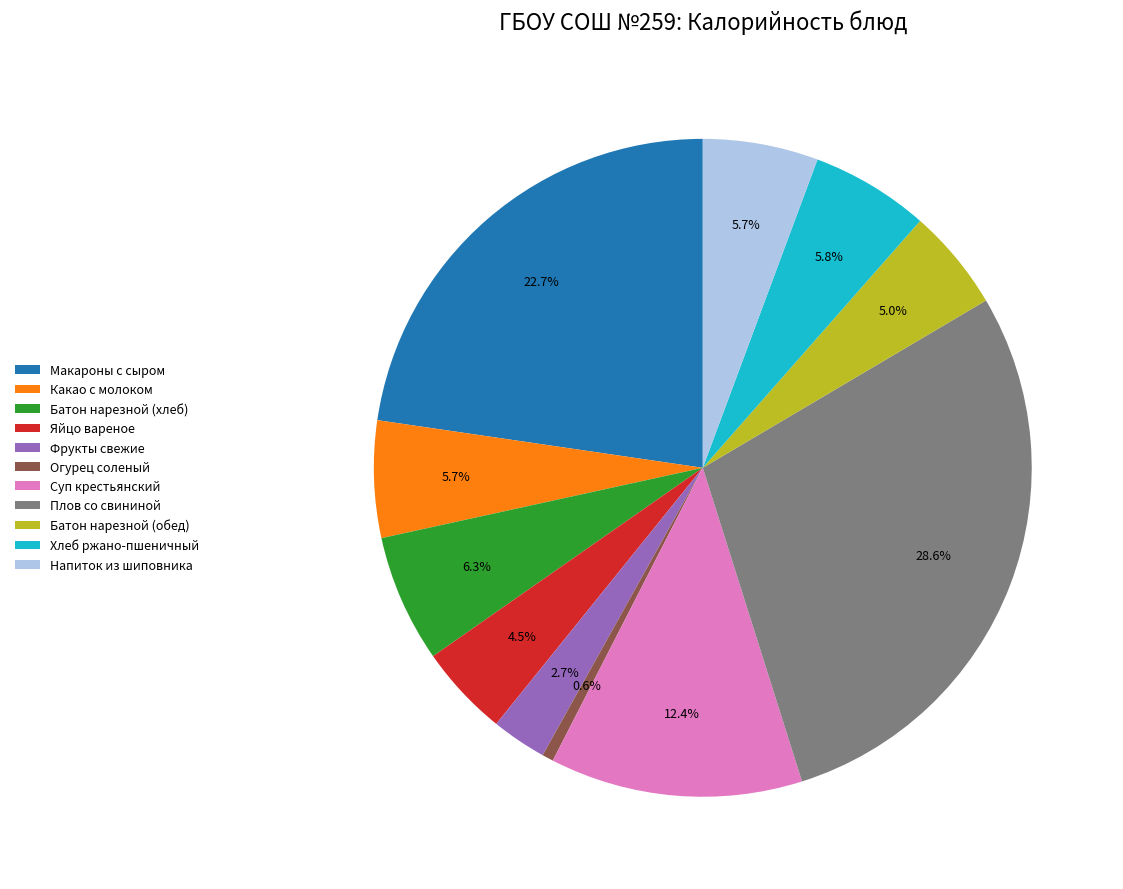

Do Плов со свининой and Хлеб ржано-пшеничный together represent more than half of the pie?

No